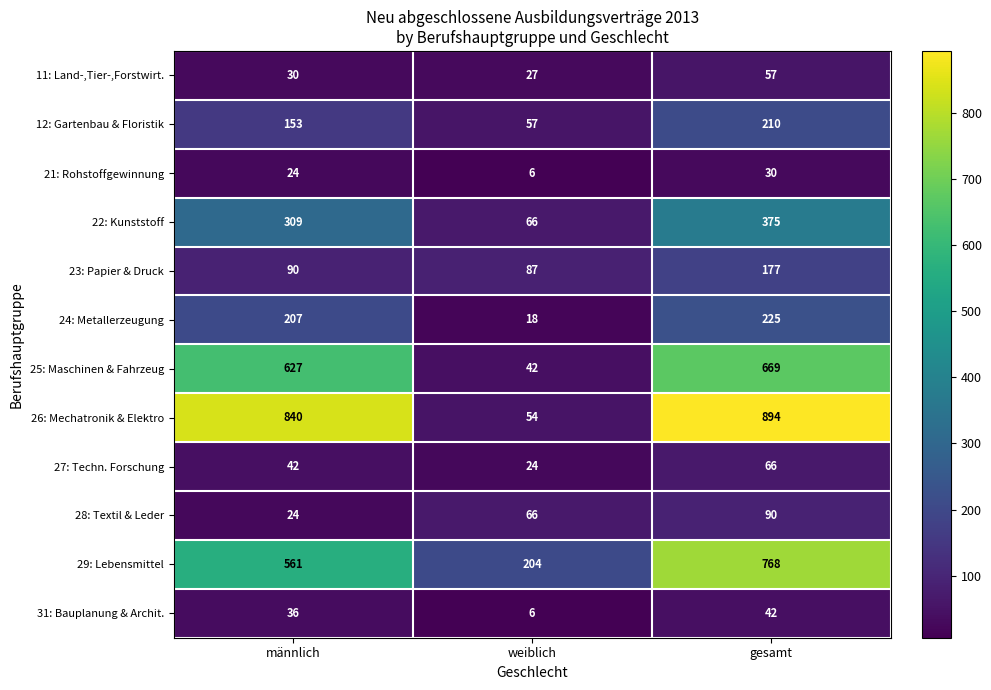

What is the minimum value shown in the chart?

6